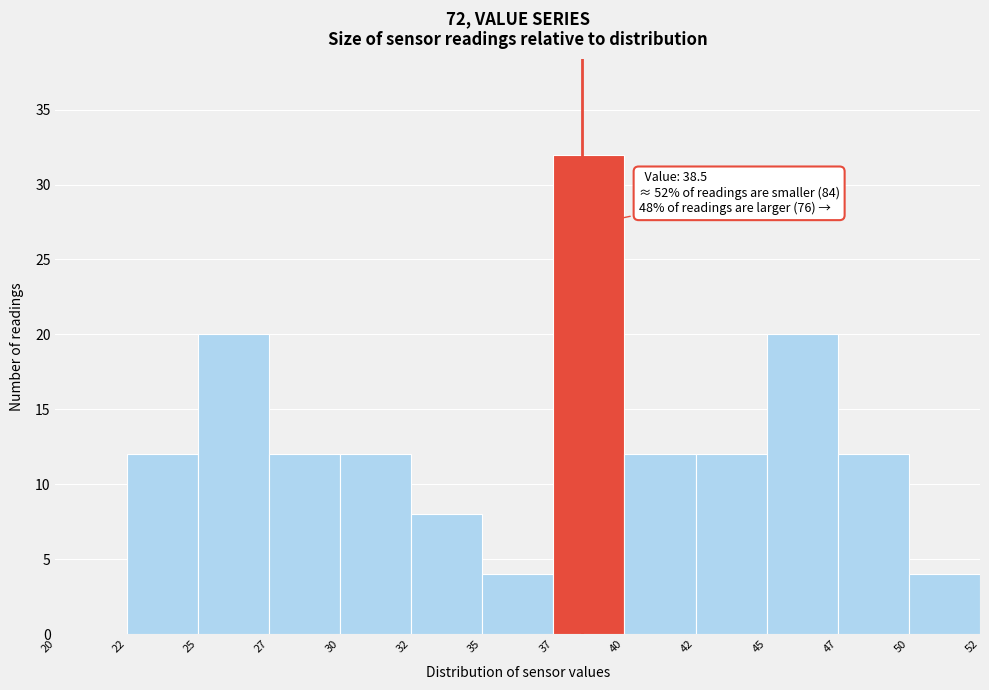

Reading right to left, list all the values displayed in this chart.

50=4	47=12	45=20	42=12	40=12	37=32	35=4	32=8	30=12	27=12	25=20	22=12	20=0